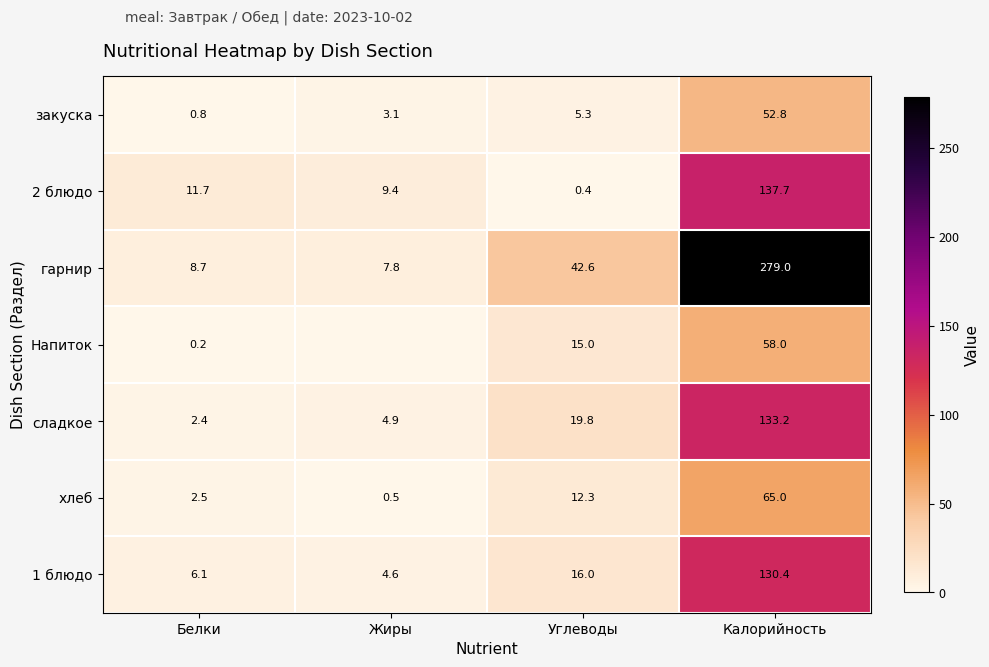

What is the total value across all series at Белки?

32.4